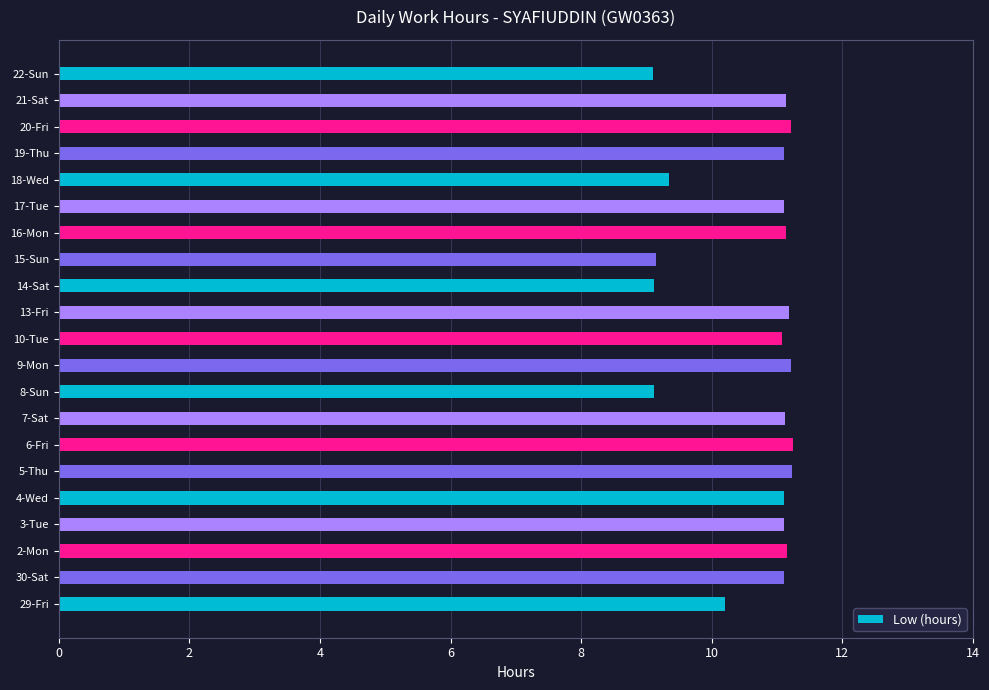

What is the sum of all values?

223.3